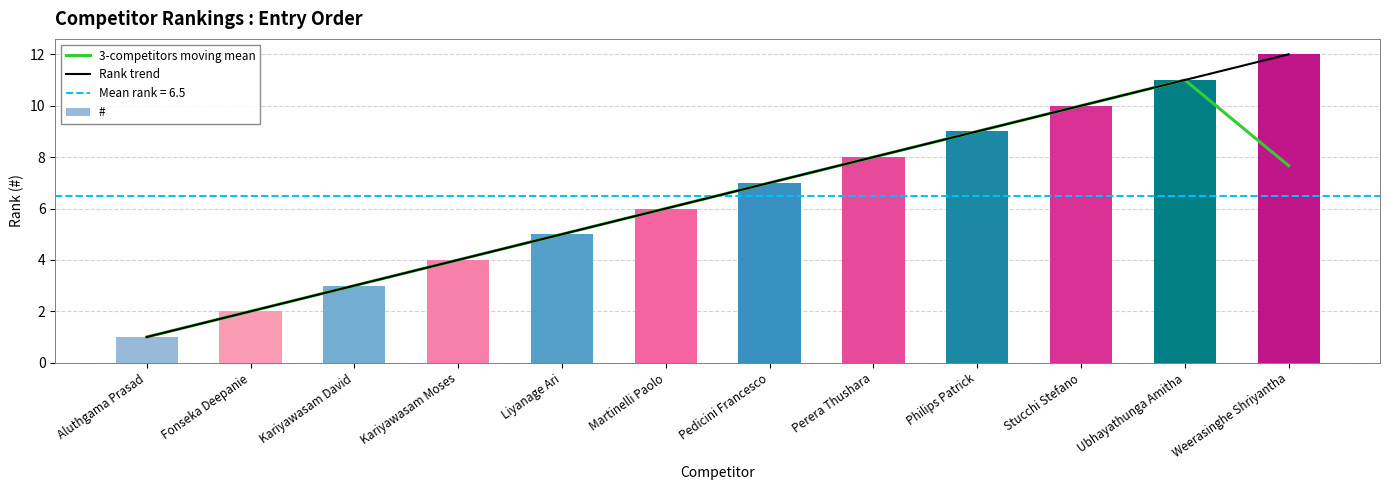

List the series in order of their peak value, highest first.

Rank trend, #, 3-competitors moving mean